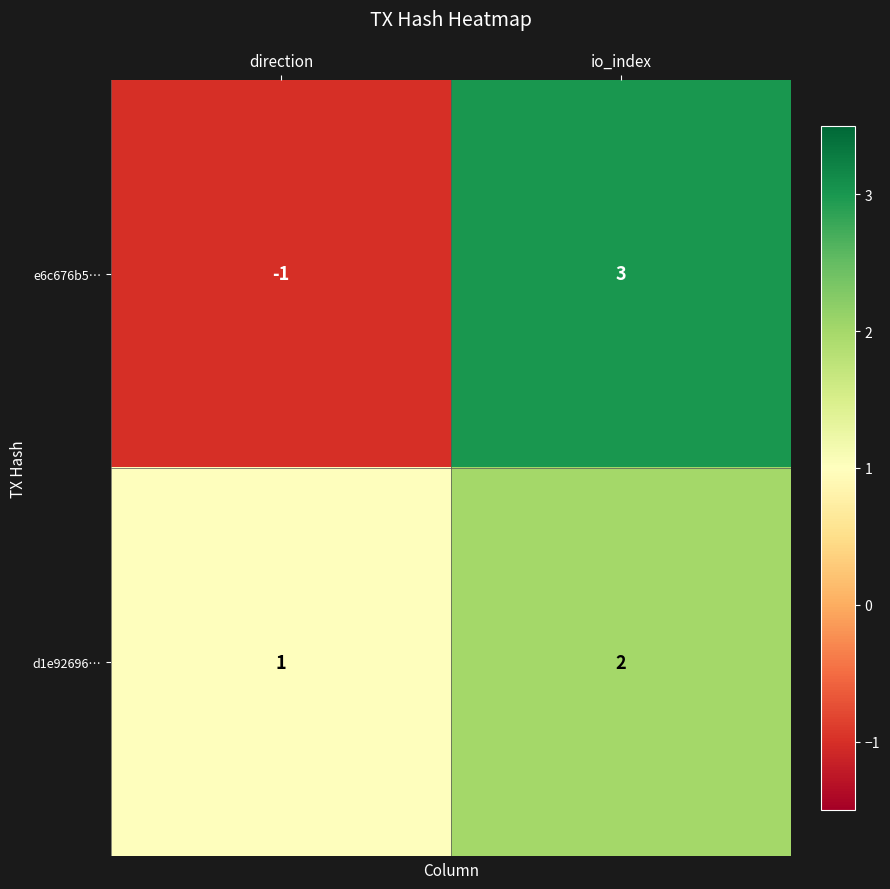

What is the maximum value shown in the chart?

3